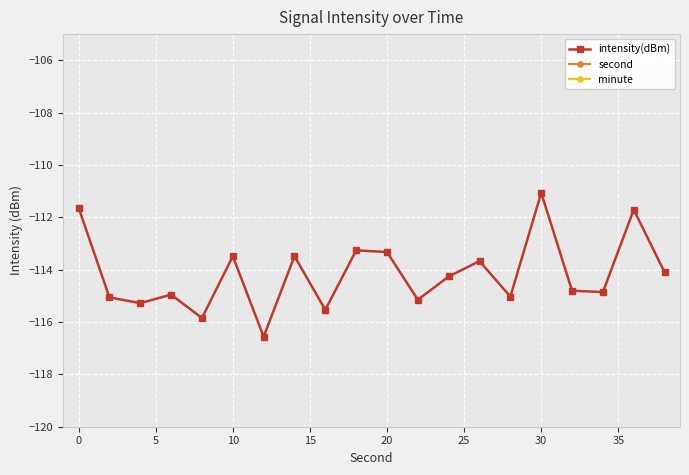

True or false: second and intensity(dBm) intersect in this chart.

False